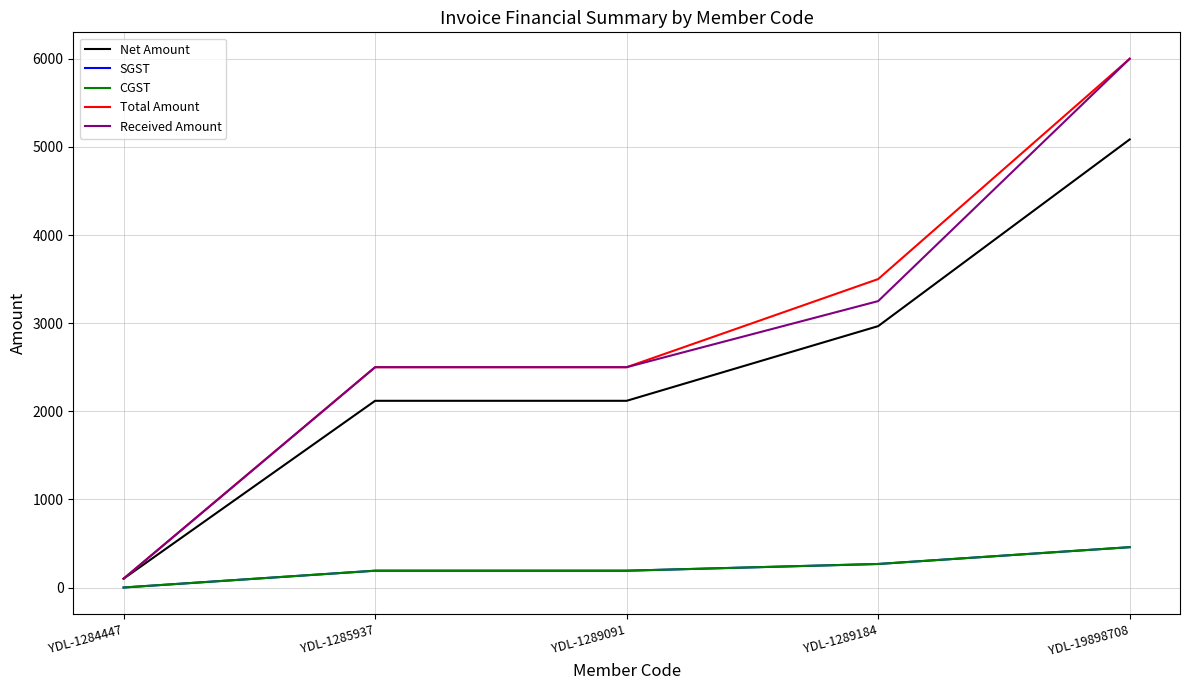

Is it true that SGST equals 190.7 at YDL-1285937?

True